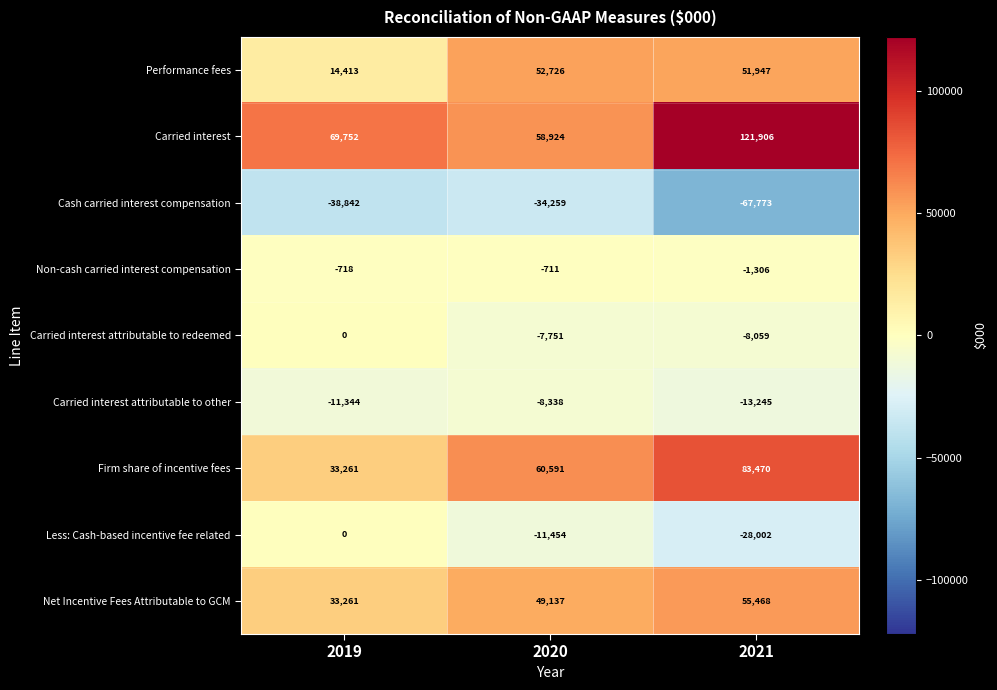

What is the difference between the highest and lowest values at 2021?

189679